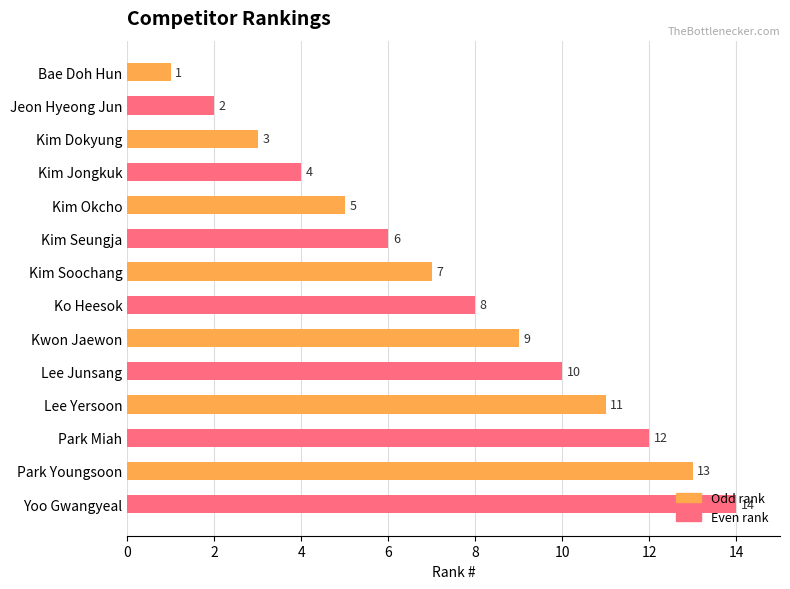

Rank the categories by value from lowest to highest.

Bae Doh Hun, Jeon Hyeong Jun, Kim Dokyung, Kim Jongkuk, Kim Okcho, Kim Seungja, Kim Soochang, Ko Heesok, Kwon Jaewon, Lee Junsang, Lee Yersoon, Park Miah, Park Youngsoon, Yoo Gwangyeal